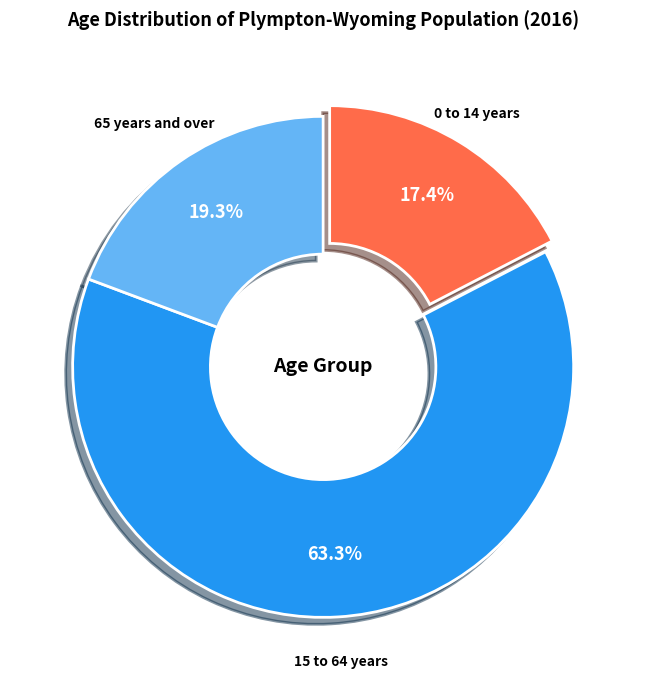

What percentage do 65 years and over and 0 to 14 years together represent?

36.7%